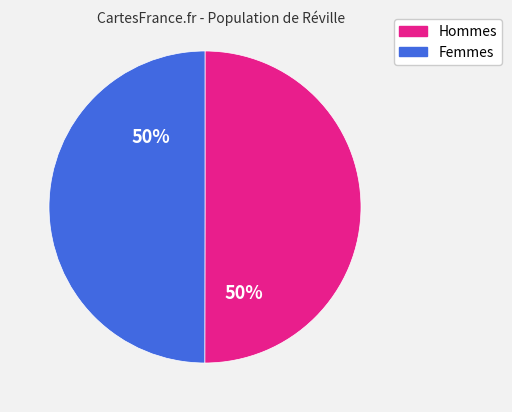

To the nearest percent, what is the average slice percentage?

50%